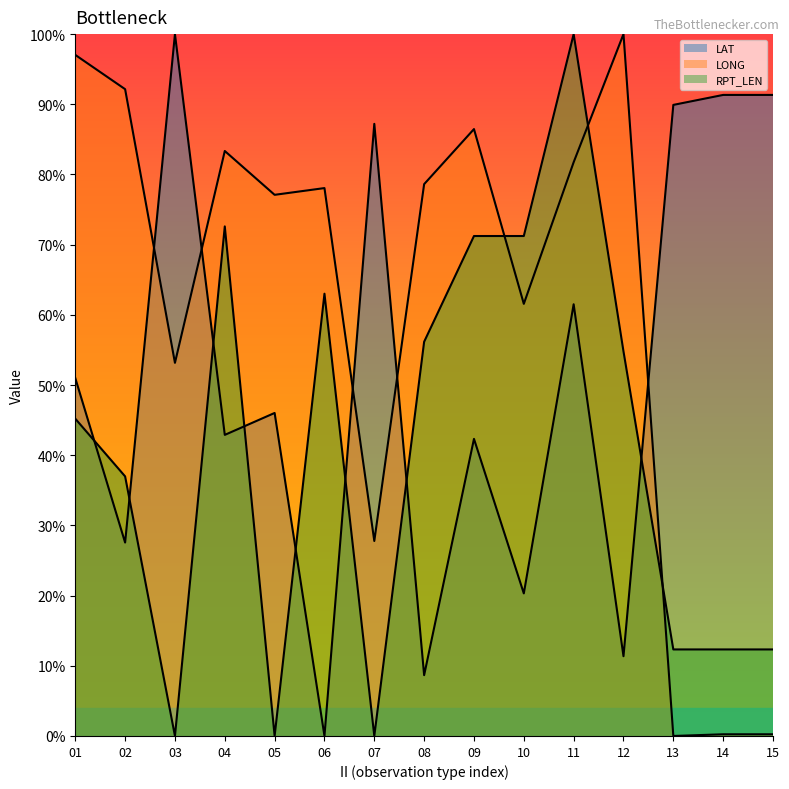

How many interior local valleys does the RPT_LEN series have?

3